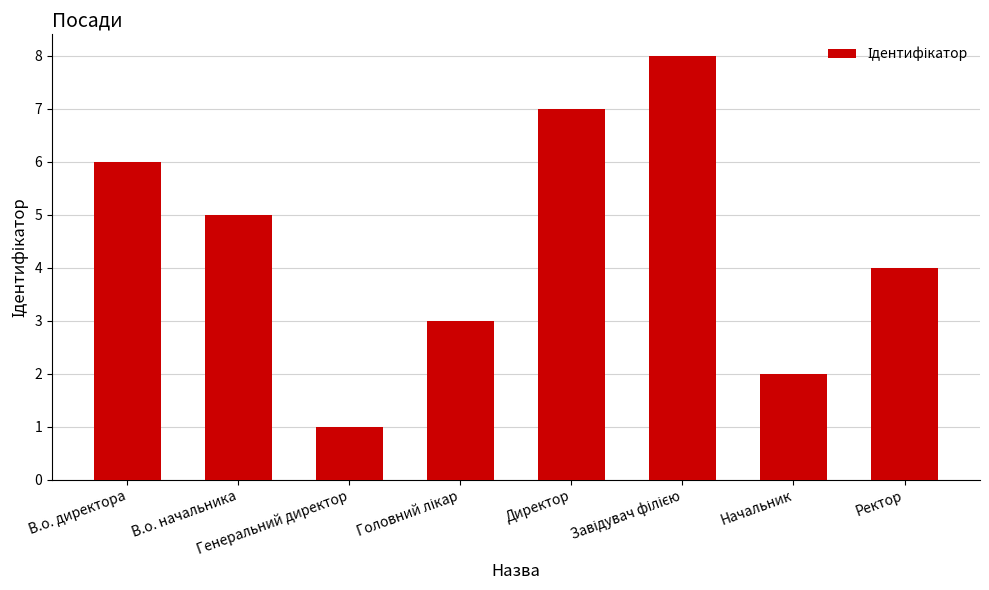

What is the maximum value shown in the chart?

8